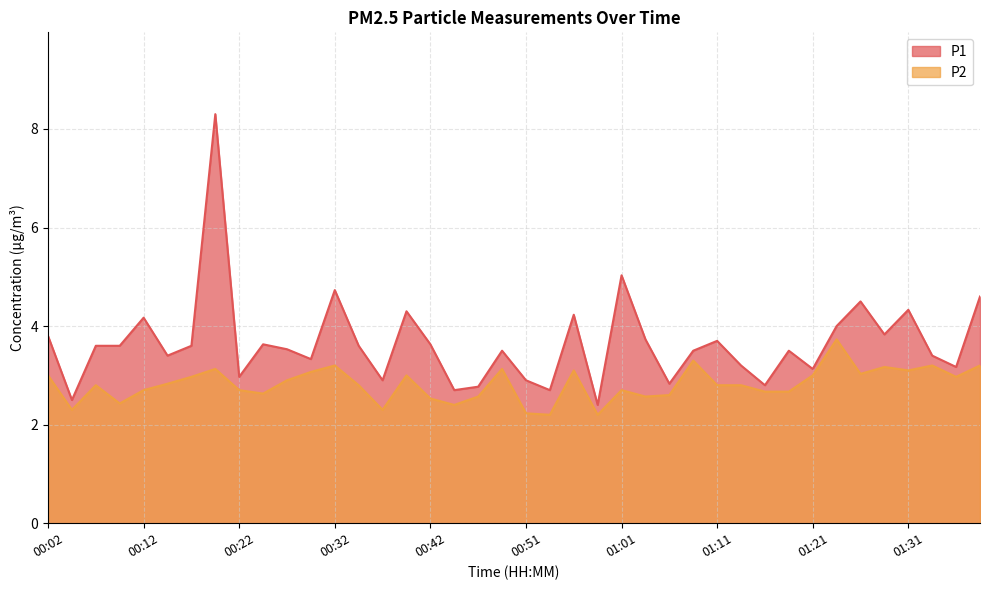

What is the difference between the maximum and minimum values in the P1 series?

5.9